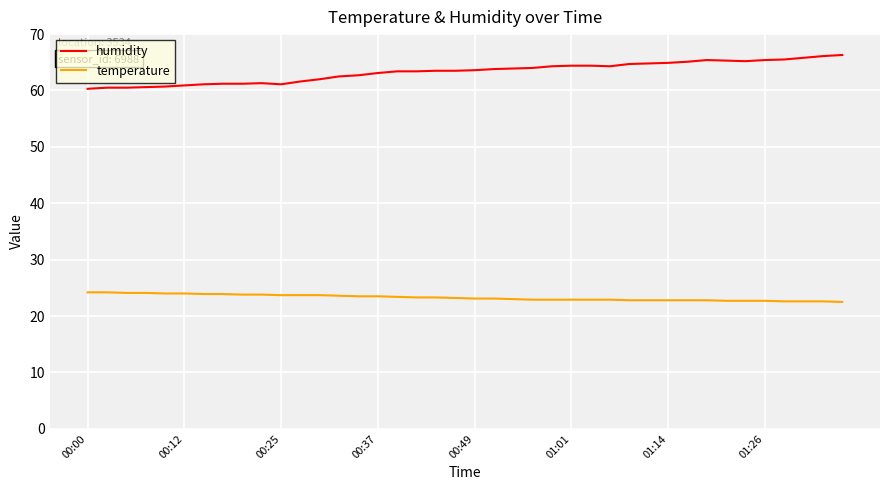

Count the number of categories in the chart.

40